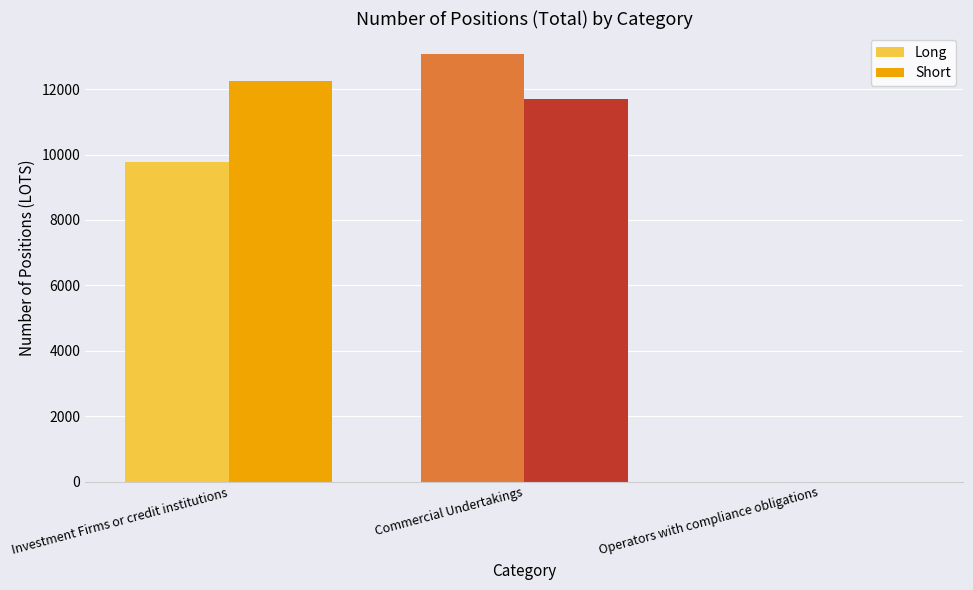

How many data points does each series have?

3